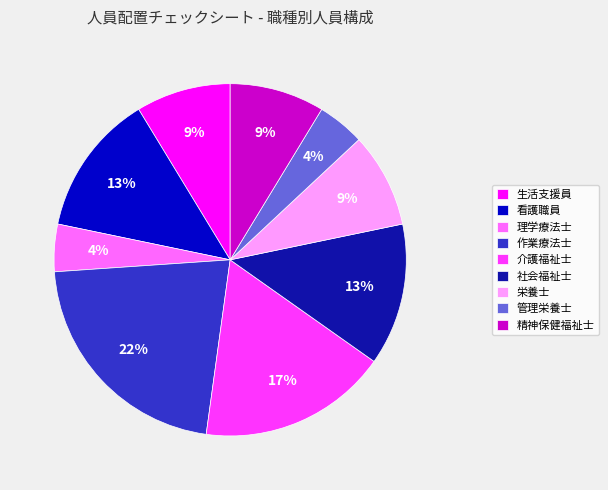

Is there a majority slice in this chart?

No